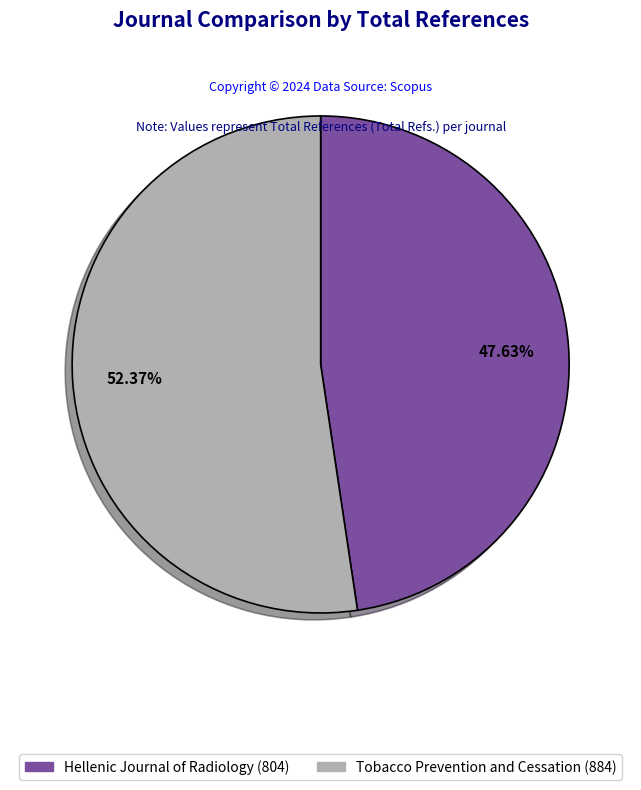

Which slice is the largest?

Tobacco Prevention and Cessation